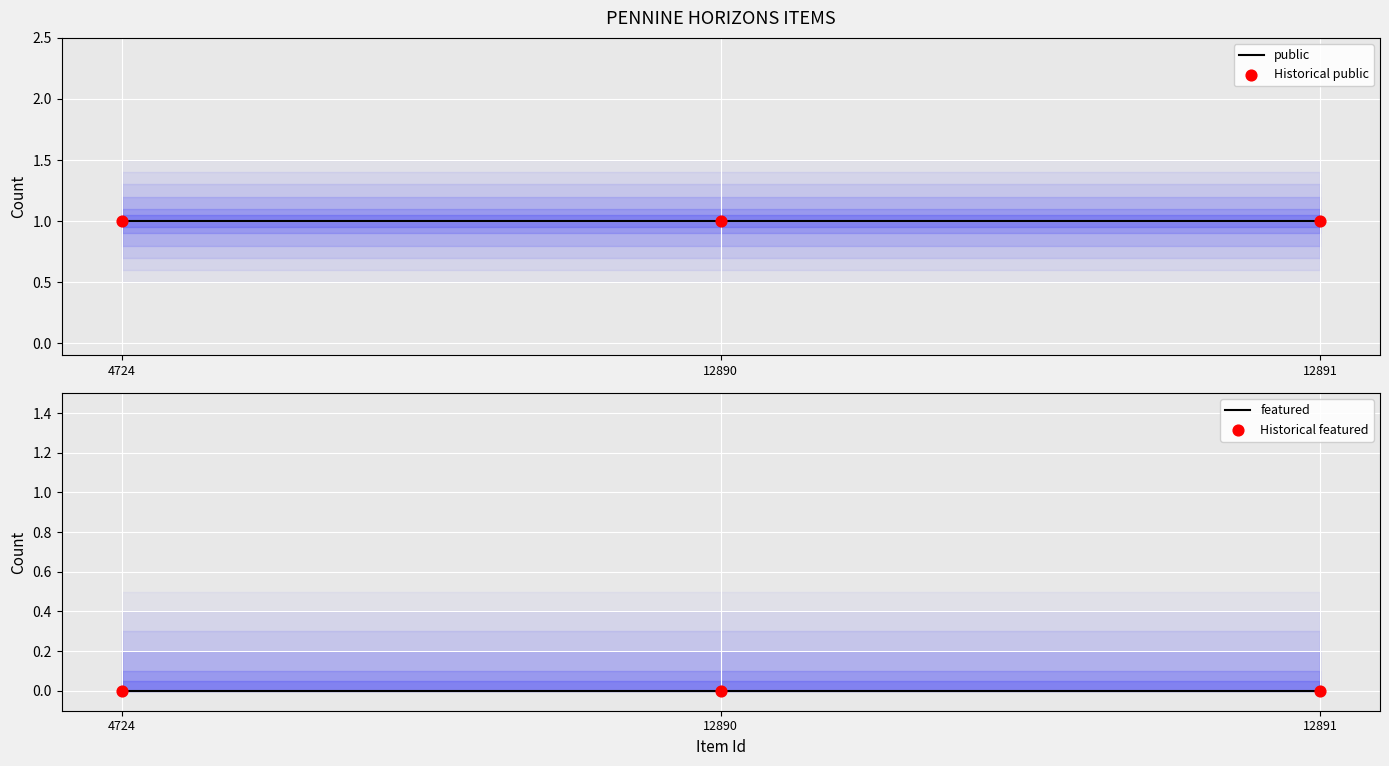

Which series contains the highest Y value?

public